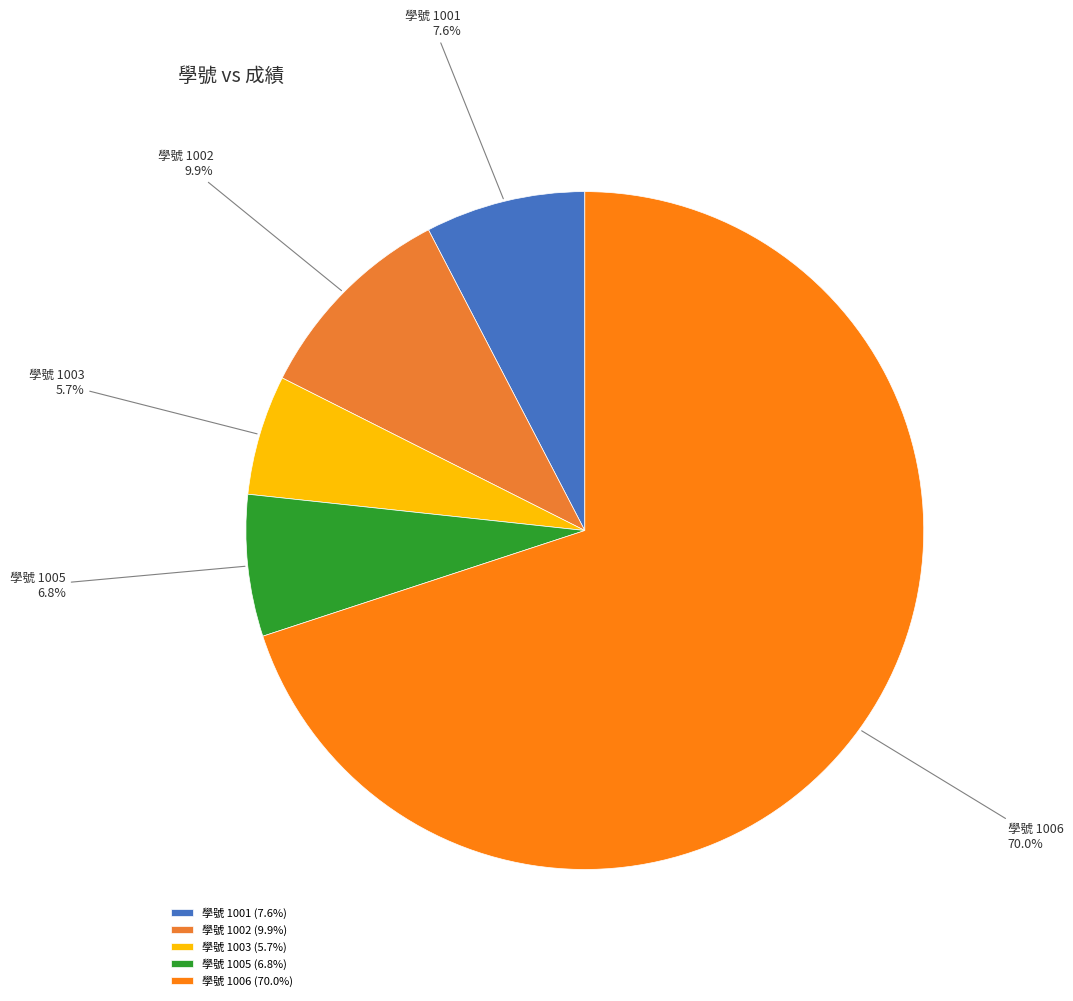

How many slices are in this pie chart?

5